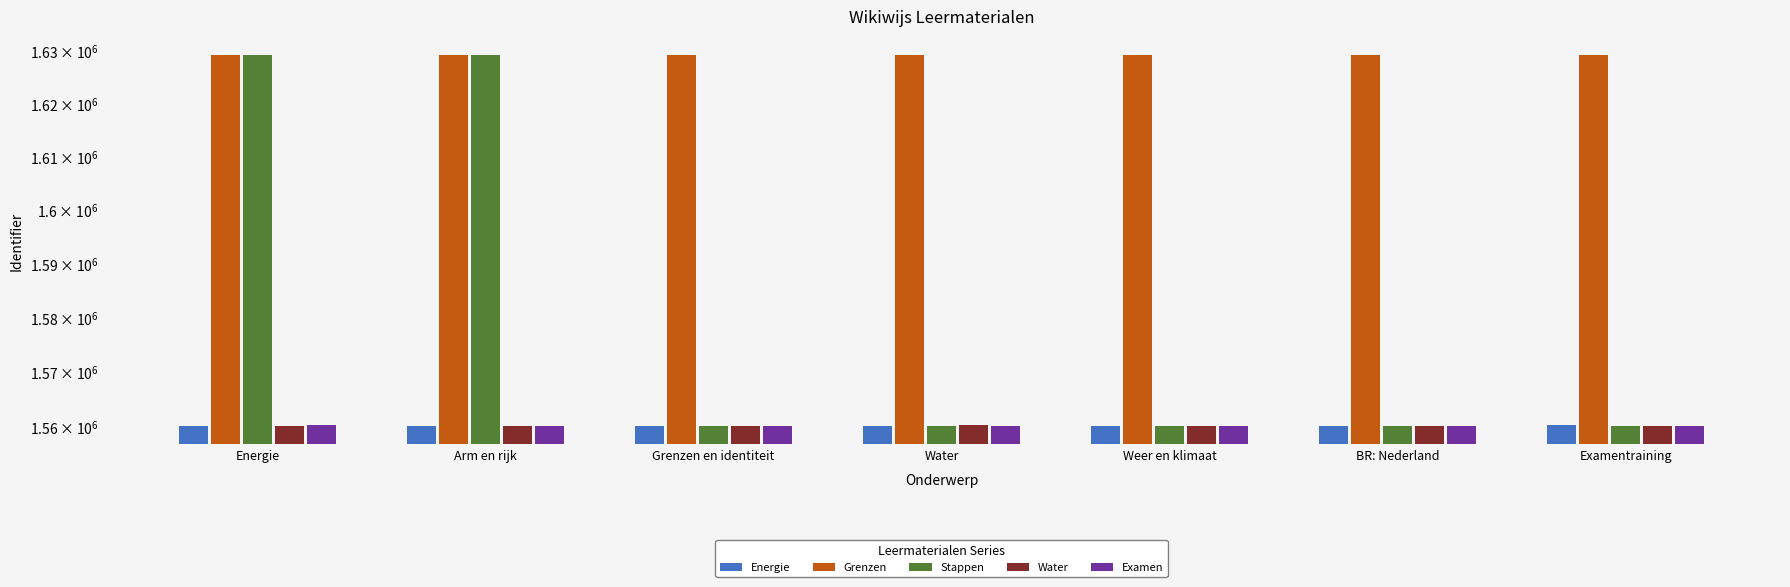

How many groups of bars are there?

7